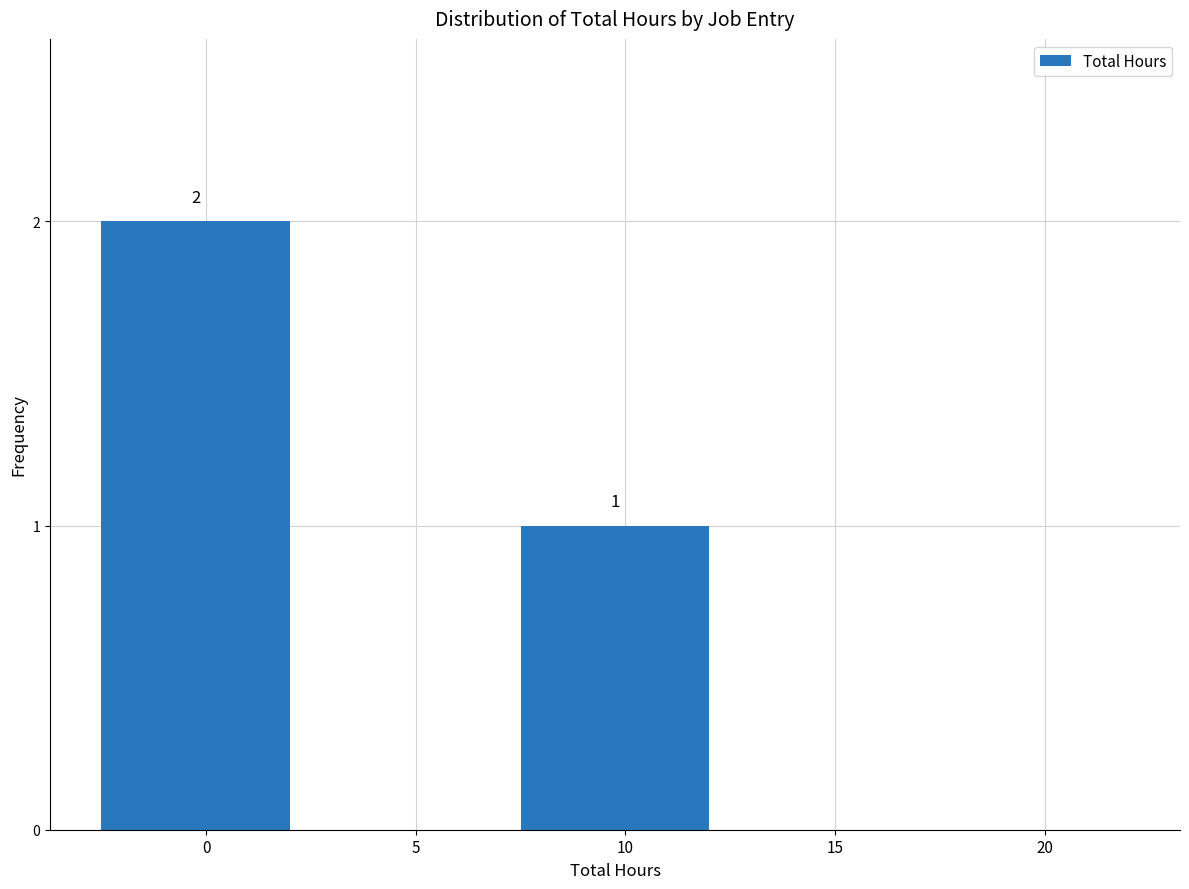

Reading right to left, extract all data points from this chart.

20=0	15=0	10=1	5=0	0=2